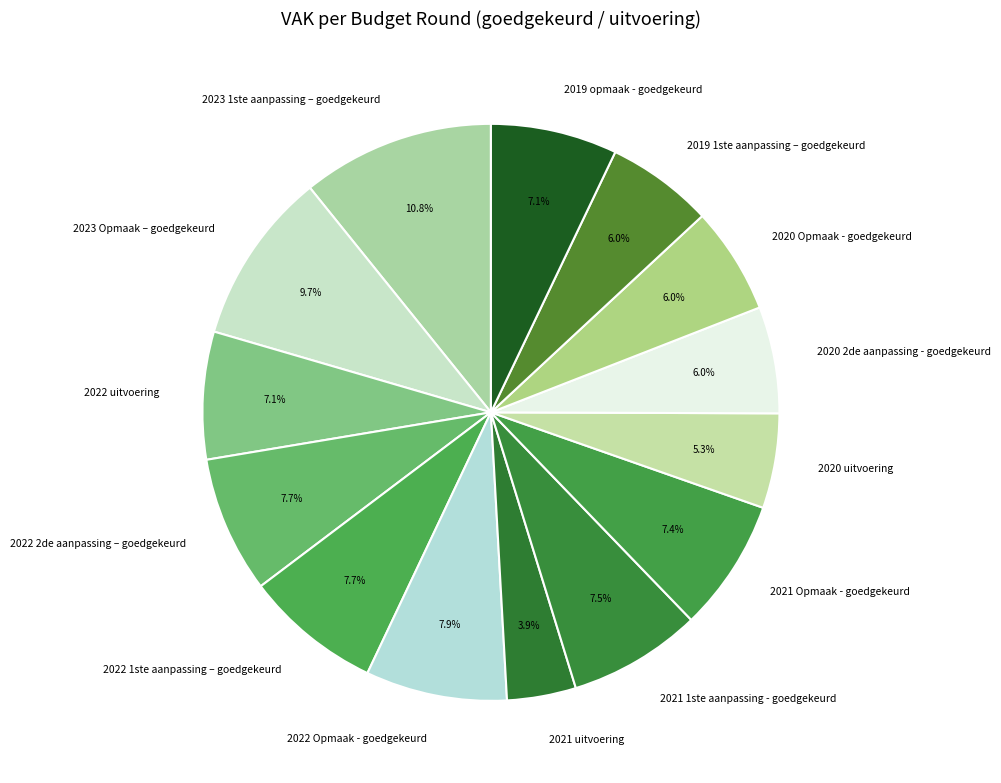

What percentage is the 2022 uitvoering slice, to the nearest percent?

7%